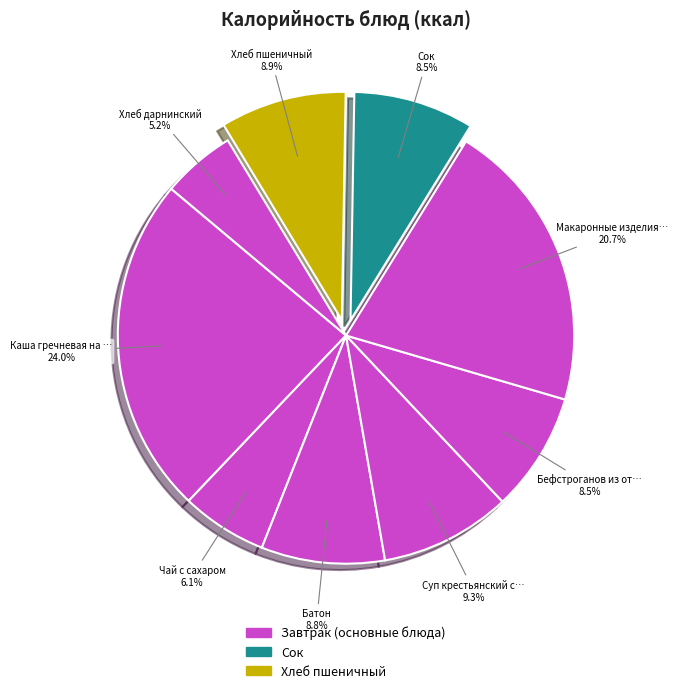

How many slices are in this pie chart?

9